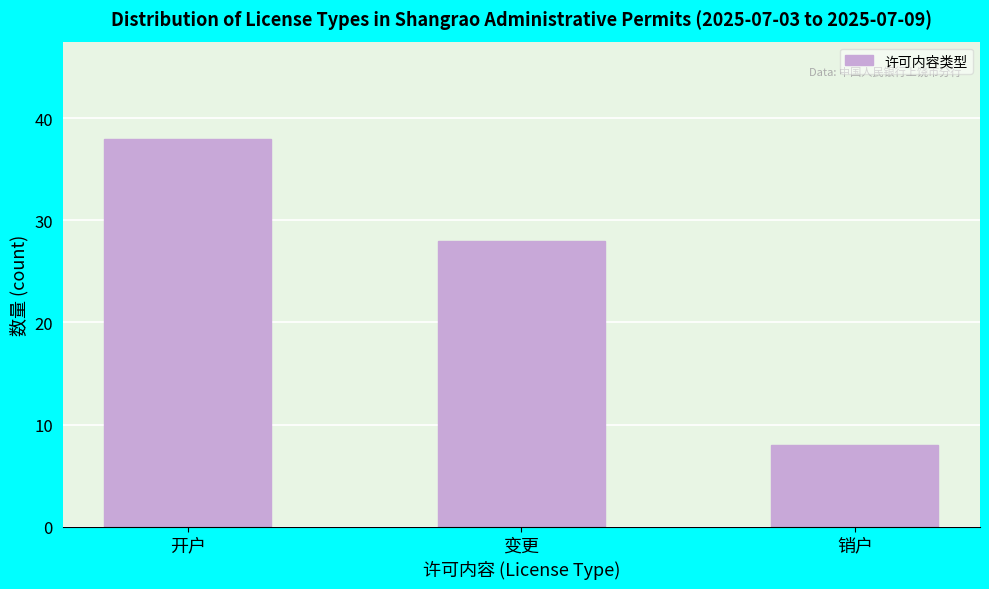

Reading right to left, list all the values displayed in this chart.

8	28	38